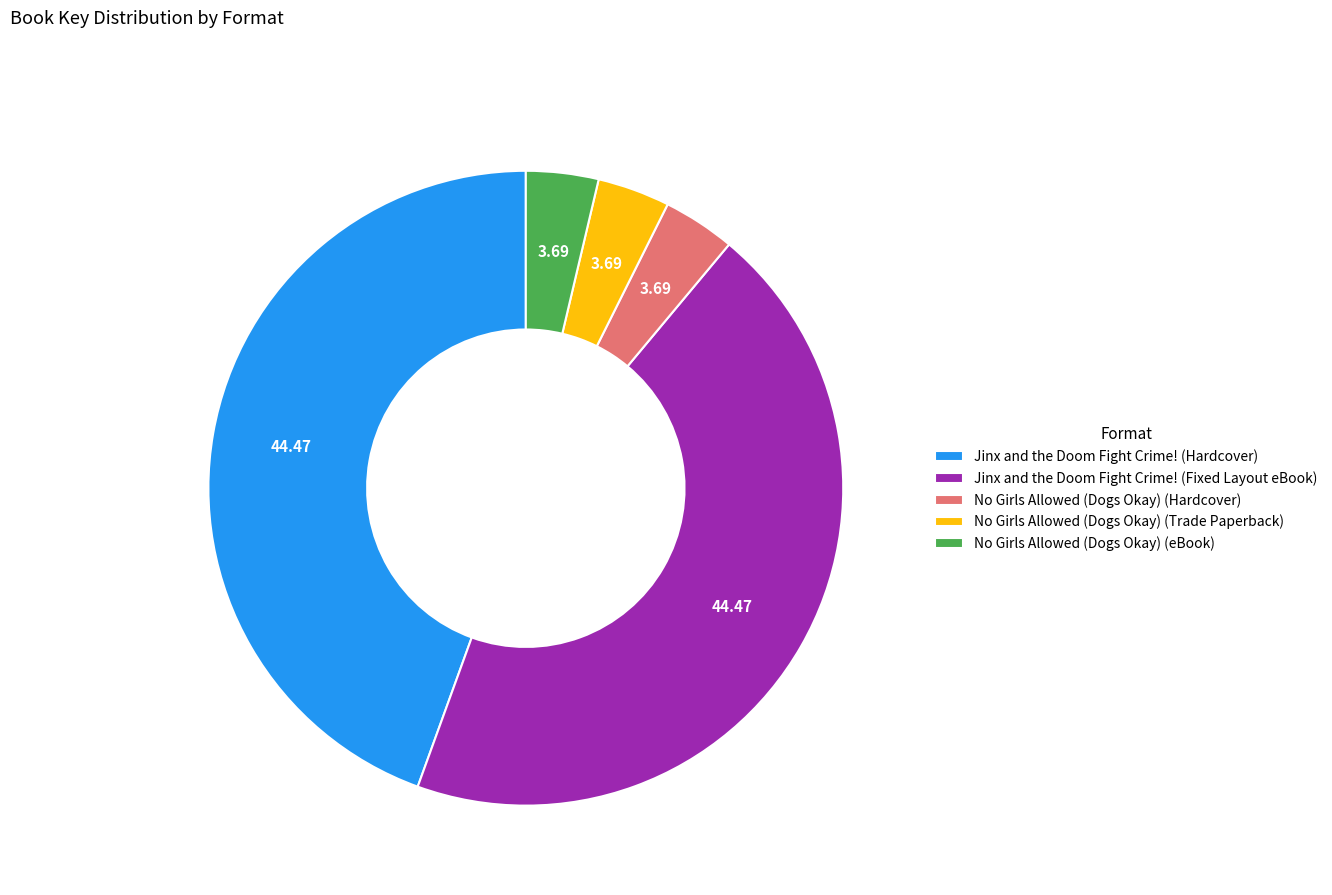

Does No Girls Allowed (Dogs Okay) (Trade Paperback) represent more than half of the total?

No